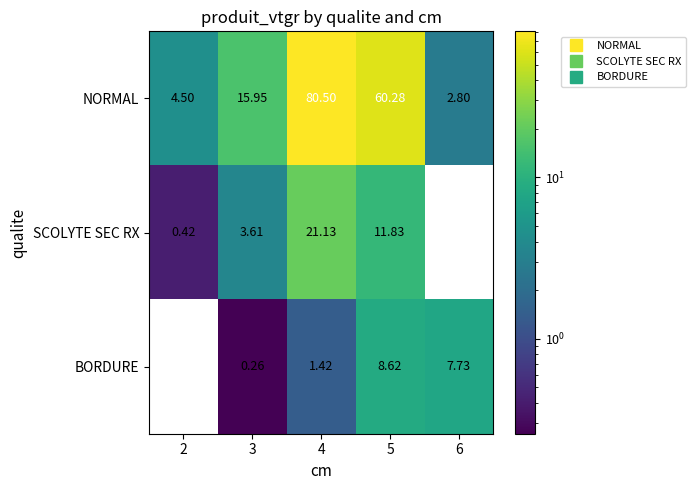

Between 4 and 5, which series saw the biggest shift?

NORMAL